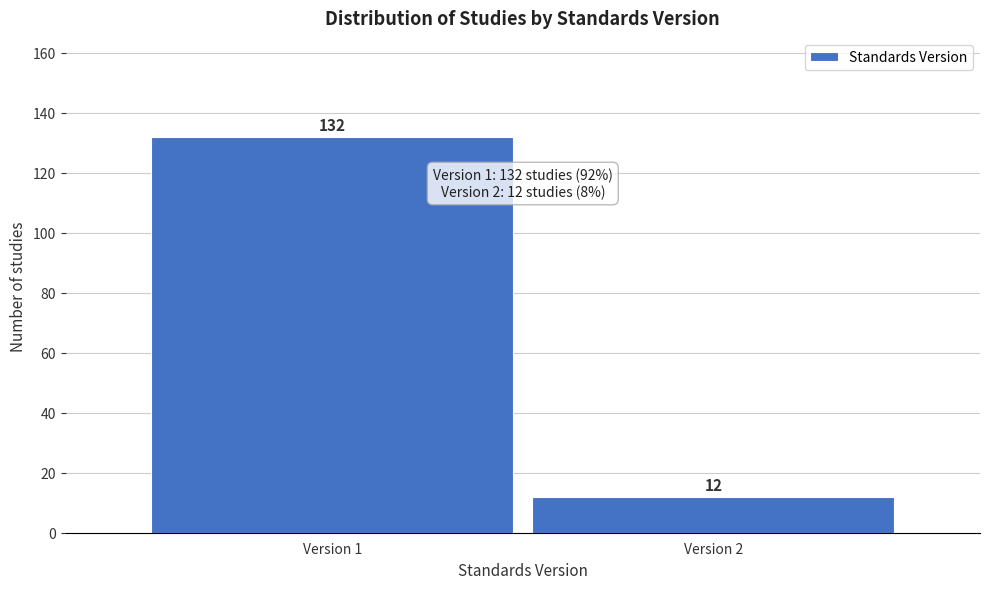

Reading left to right, what are all the values shown in this chart?

Version 1=132	Version 2=12